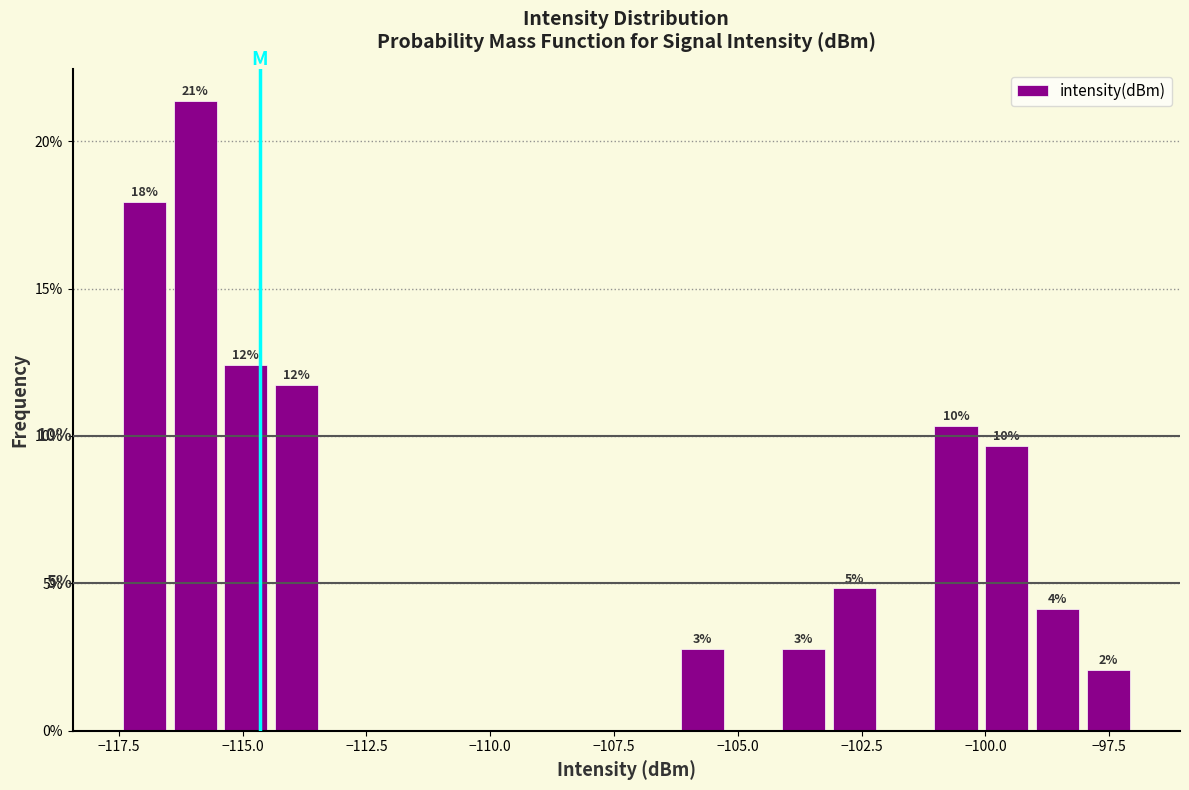

Read against the x-axis, roughly where is the centre of the tallest bar?

-116.0